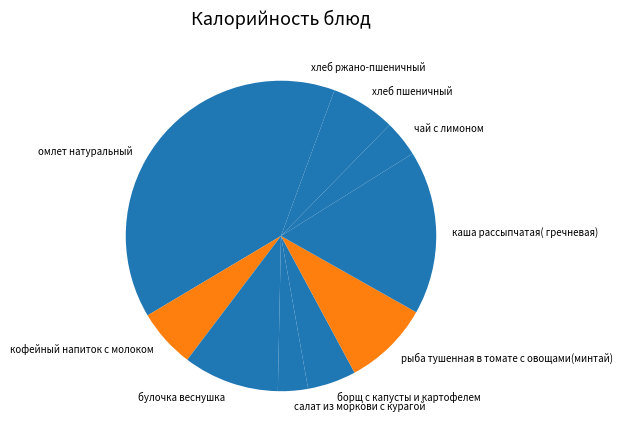

Which slice is the smallest?

салат из моркови с курагой